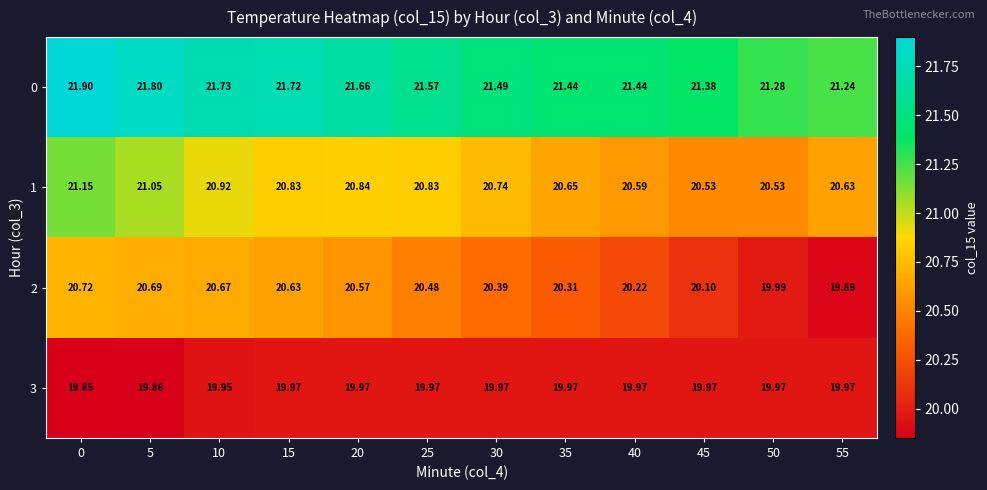

Reading left to right, extract all data points from this chart.

0: 0=21.9	5=21.8	10=21.7	15=21.7	20=21.7	25=21.6	30=21.5	35=21.4	40=21.4	45=21.4	50=21.3	55=21.2
1: 0=21.1	5=21.1	10=20.9	15=20.8	20=20.8	25=20.8	30=20.7	35=20.6	40=20.6	45=20.5	50=20.5	55=20.6
2: 0=20.7	5=20.7	10=20.7	15=20.6	20=20.6	25=20.5	30=20.4	35=20.3	40=20.2	45=20.1	50=20.0	55=19.9
3: 0=19.9	5=19.9	10=19.9	15=20.0	20=20.0	25=20.0	30=20.0	35=20.0	40=20.0	45=20.0	50=20.0	55=20.0